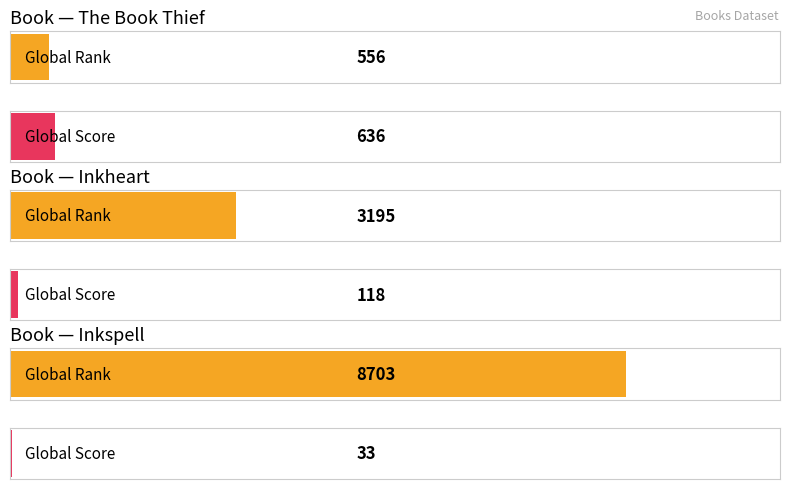

At which label does Global Score reach its peak?

The Book Thief